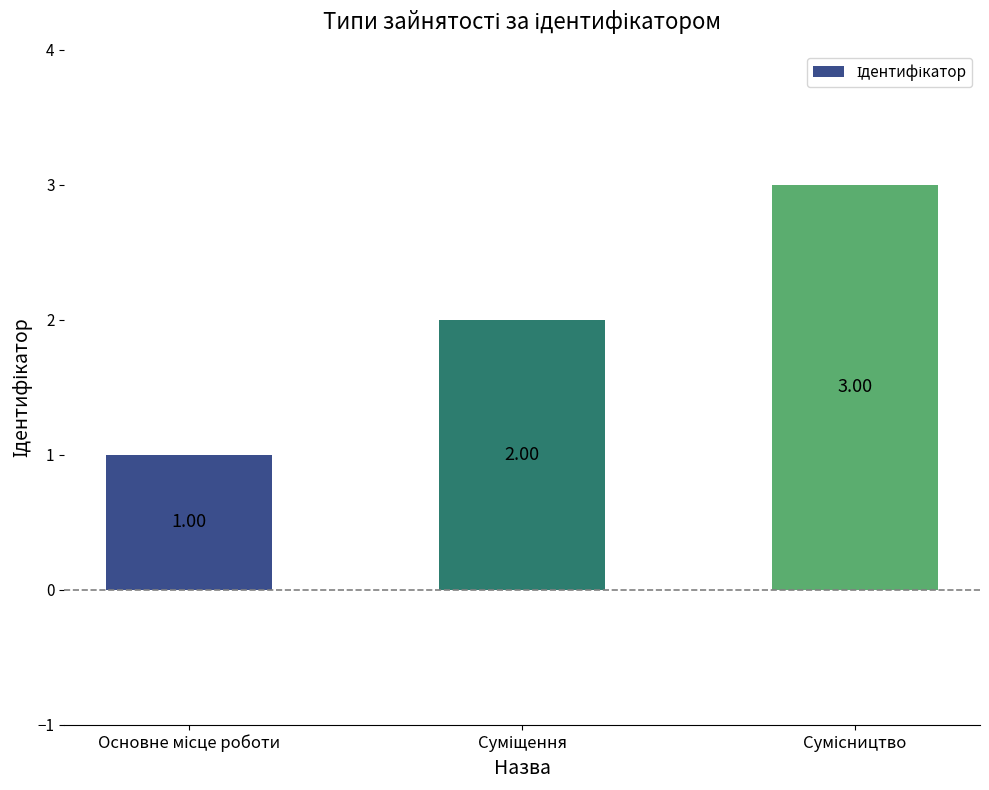

What is the sum of all values?

6